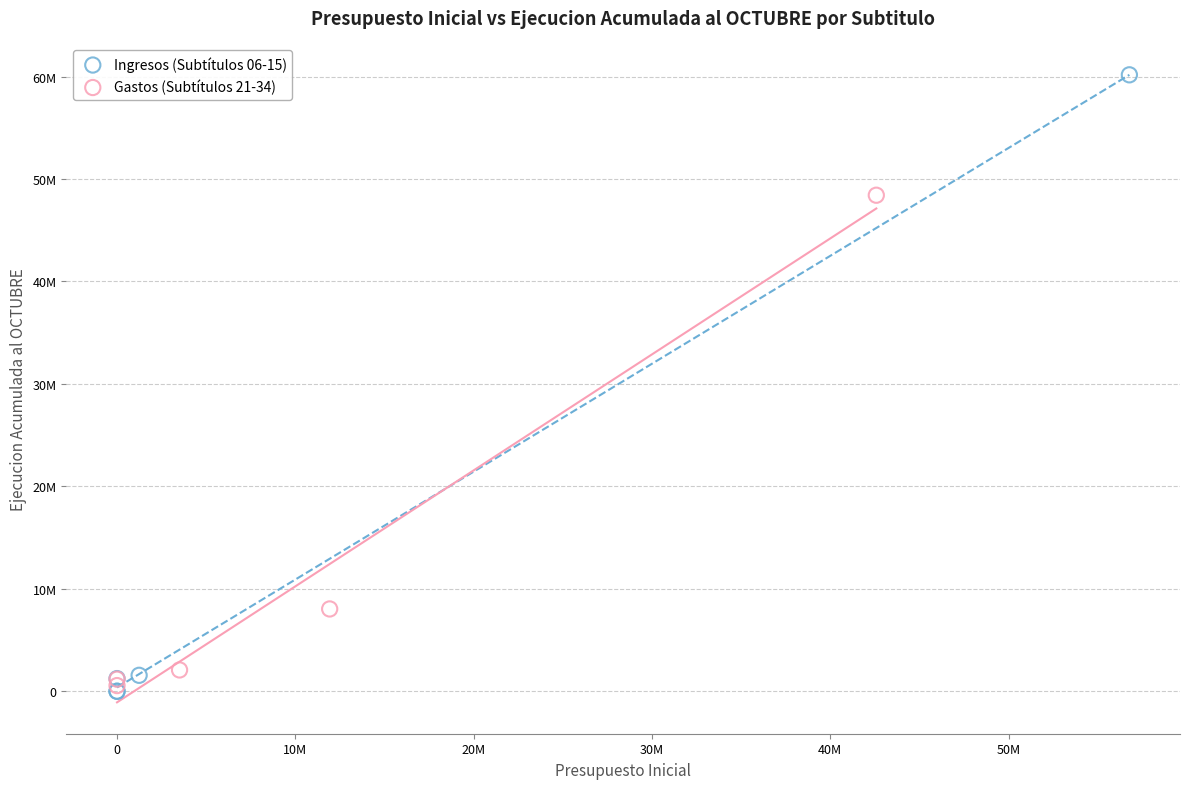

Which series reaches the maximum Y coordinate?

Ingresos (Subtítulos 06-15)